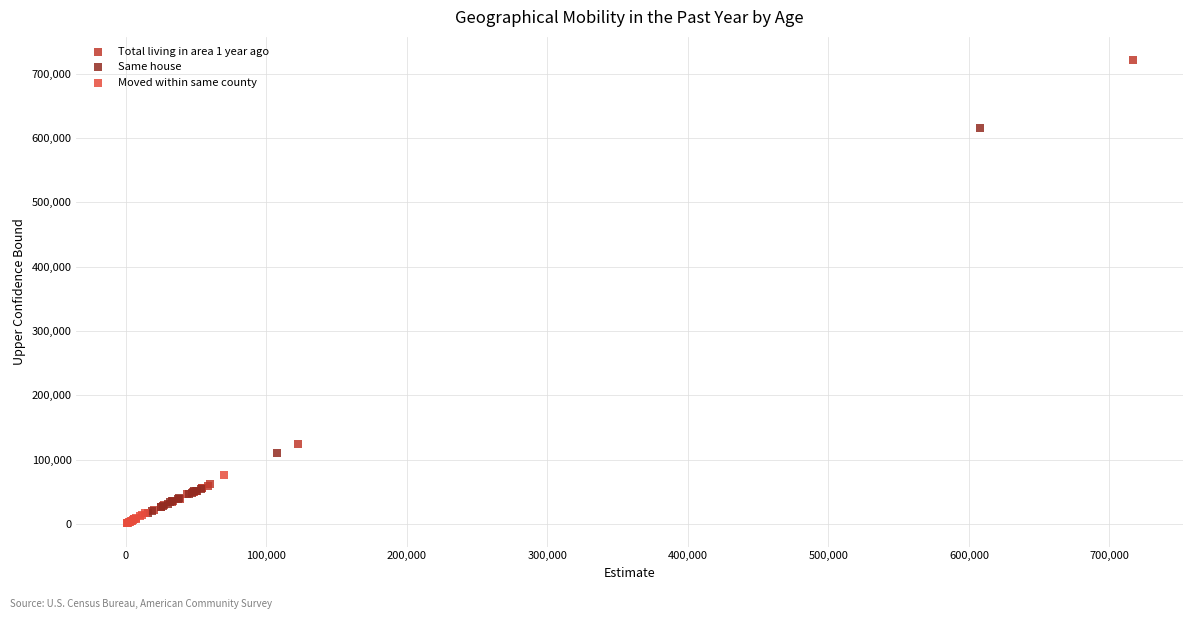

Which series reaches the maximum Y coordinate?

Total living in area 1 year ago